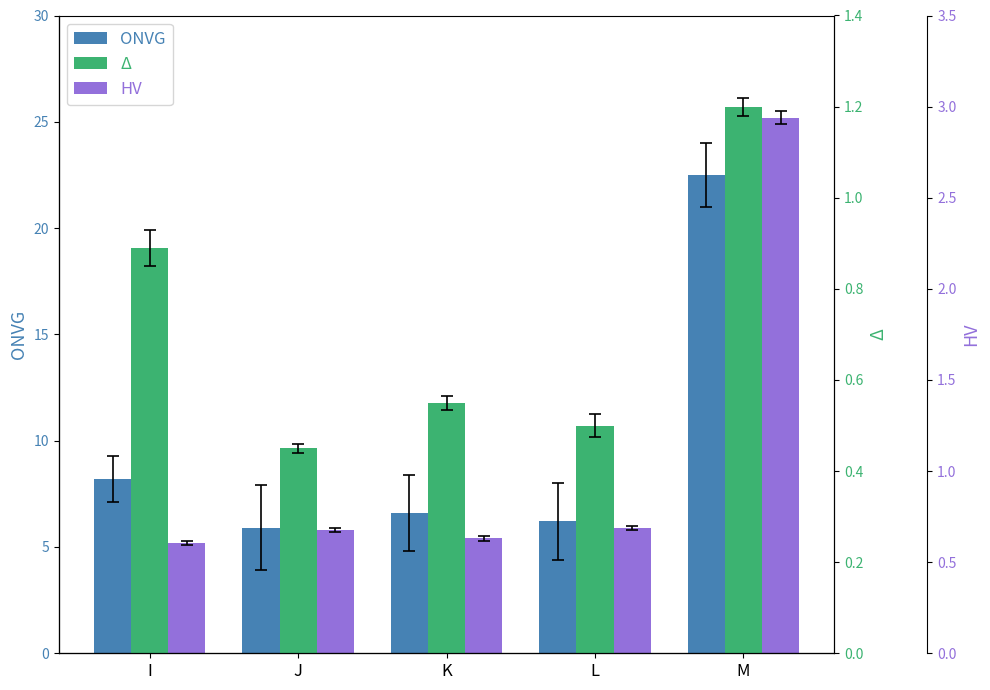

Does the chart contain stacked bars?

No